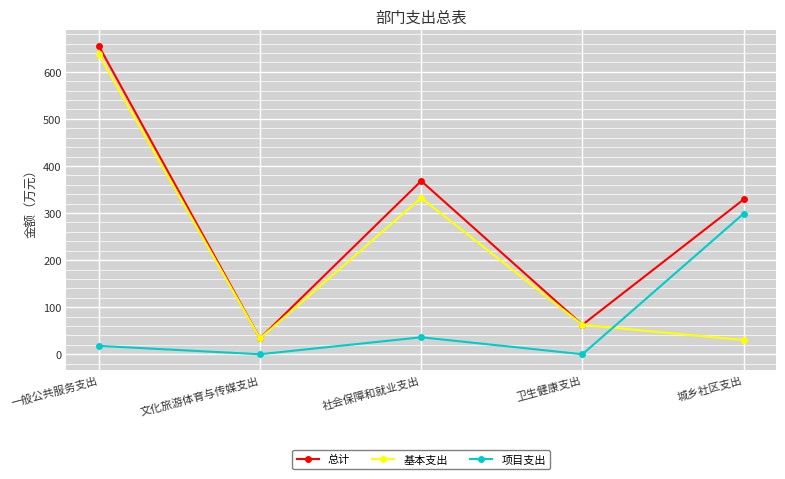

What is the spread (max minus min) of values at 文化旅游体育与传媒支出?

33.6